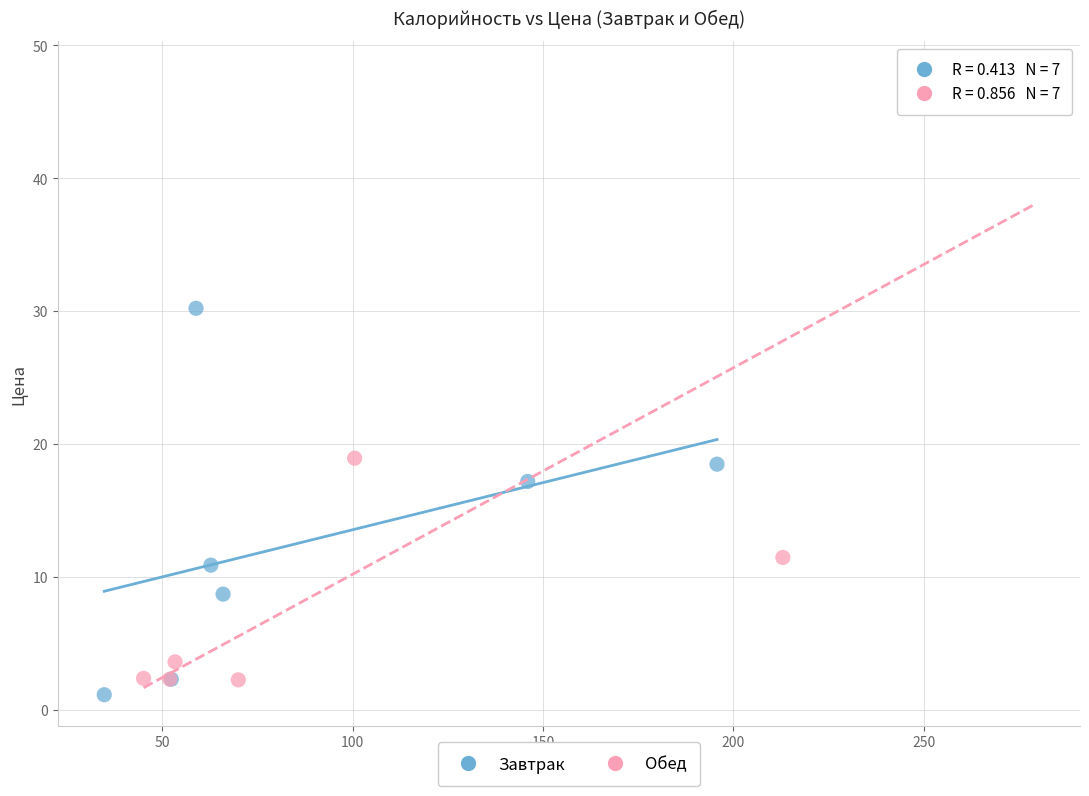

Which series reaches the maximum Y coordinate?

Обед